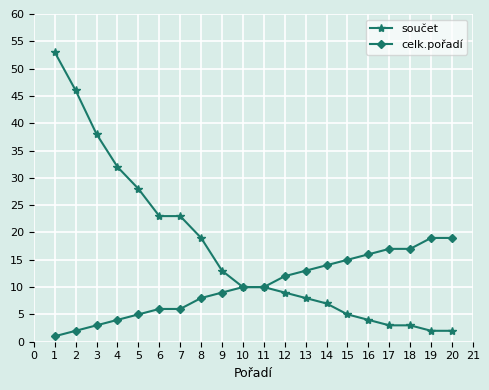

What is the lowest value of the celk.pořadí series?

1